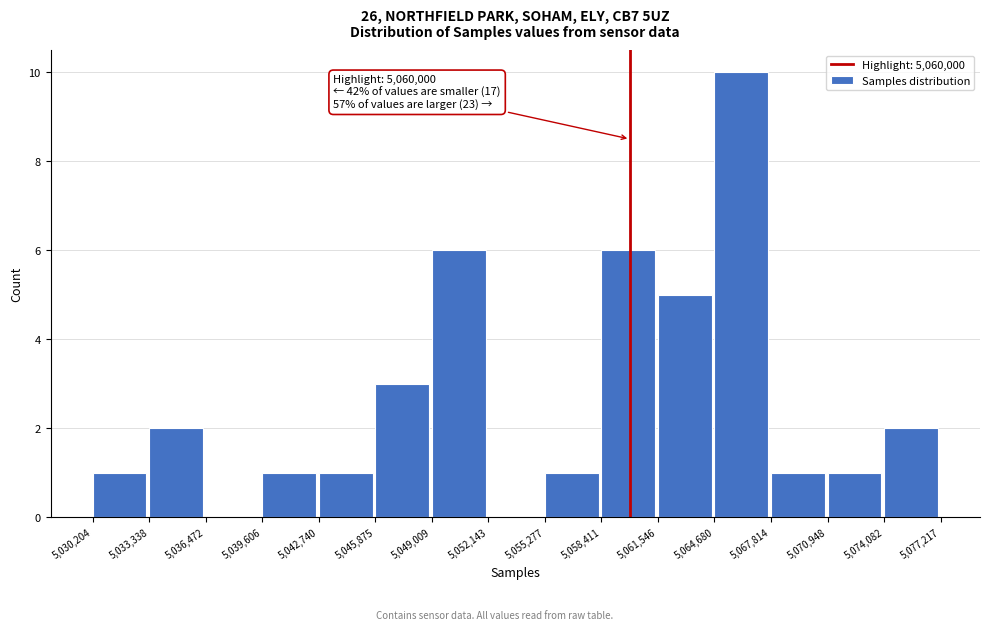

Which range on the x-axis has the tallest bar?

5,064,680 to 5,067,814